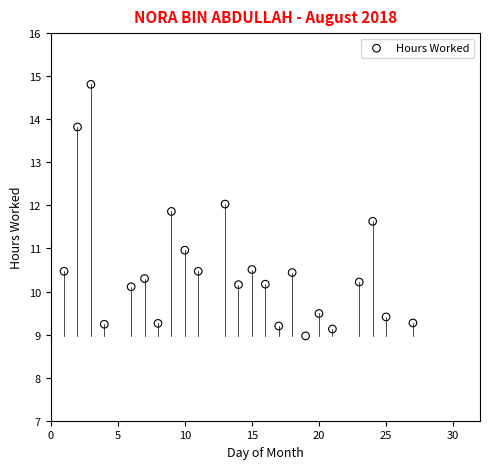

What is the range of Y values (max minus min)?

5.8